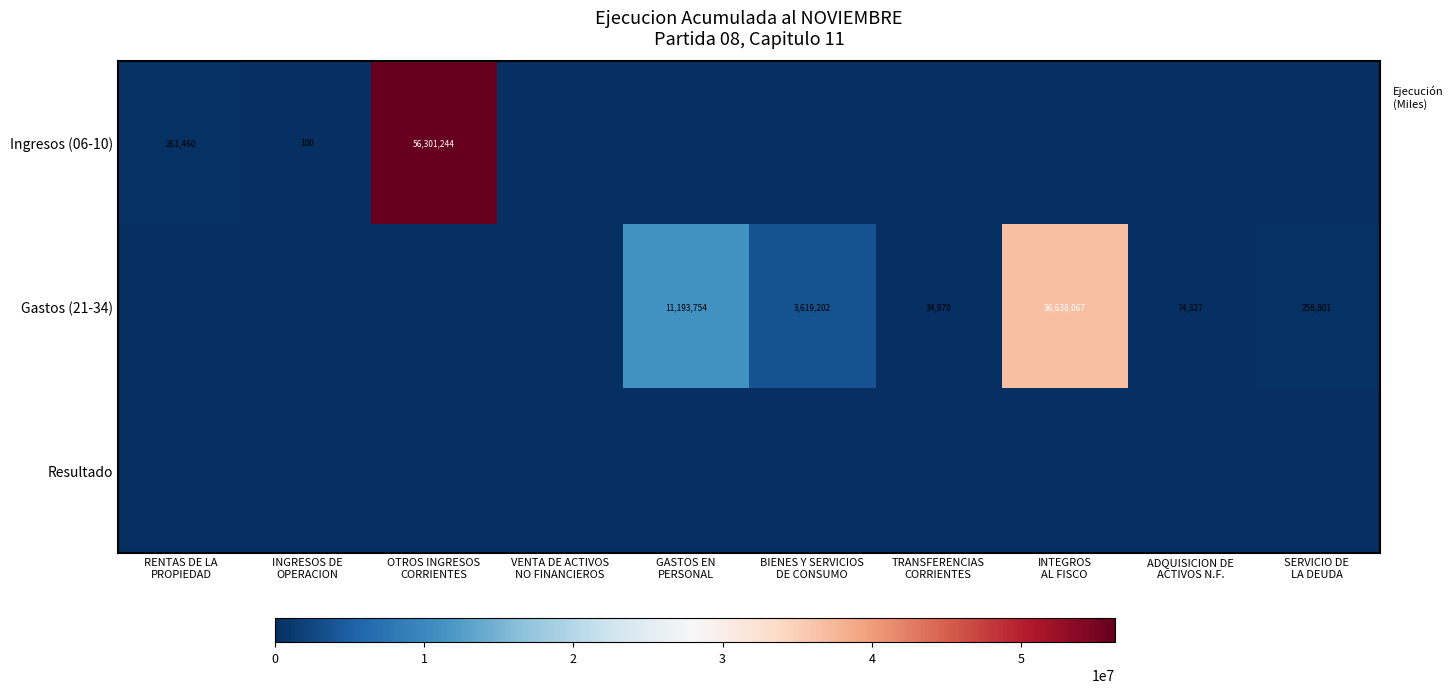

Read the Gastos (21-34) value at INTEGROS AL FISCO, to the nearest 10.

36638070